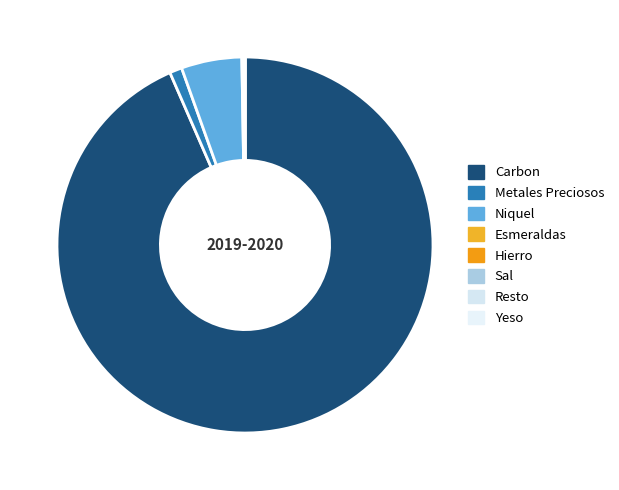

The Niquel slice represents 5% of the pie. True or false?

True